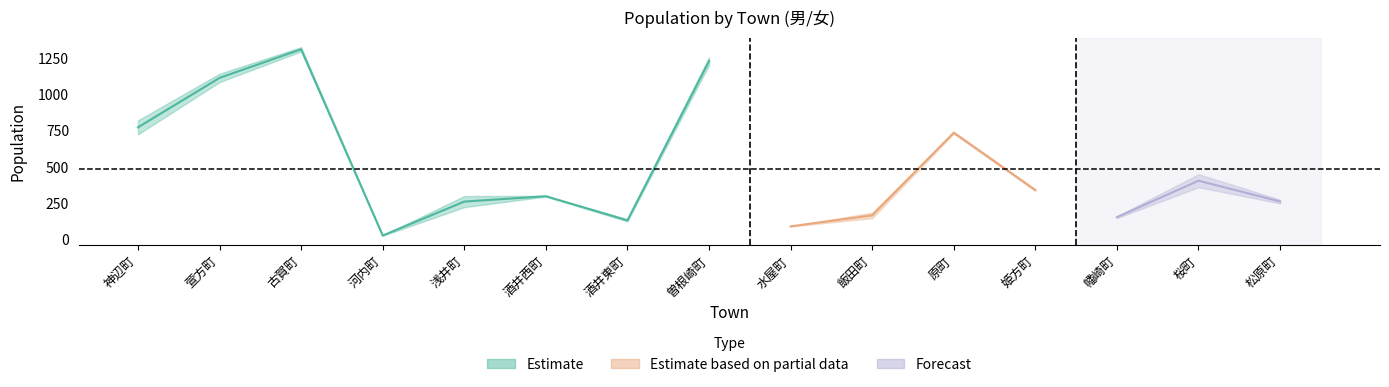

After their last crossing, which series has the higher values: 男 (Estimate) or 女 (Estimate based on partial data)?

女 (Estimate based on partial data)